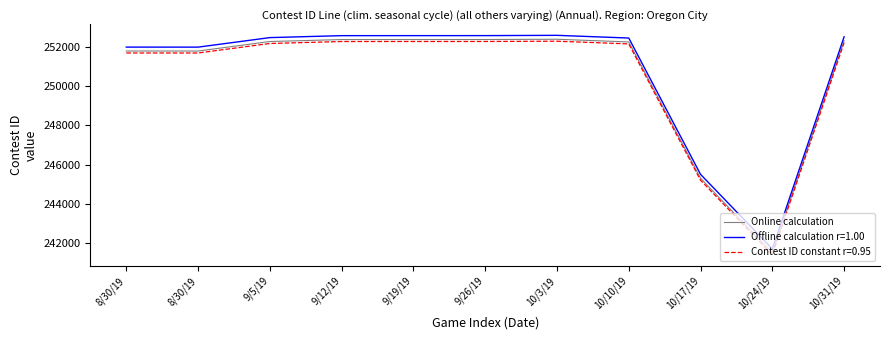

How many lines are shown in the chart?

3